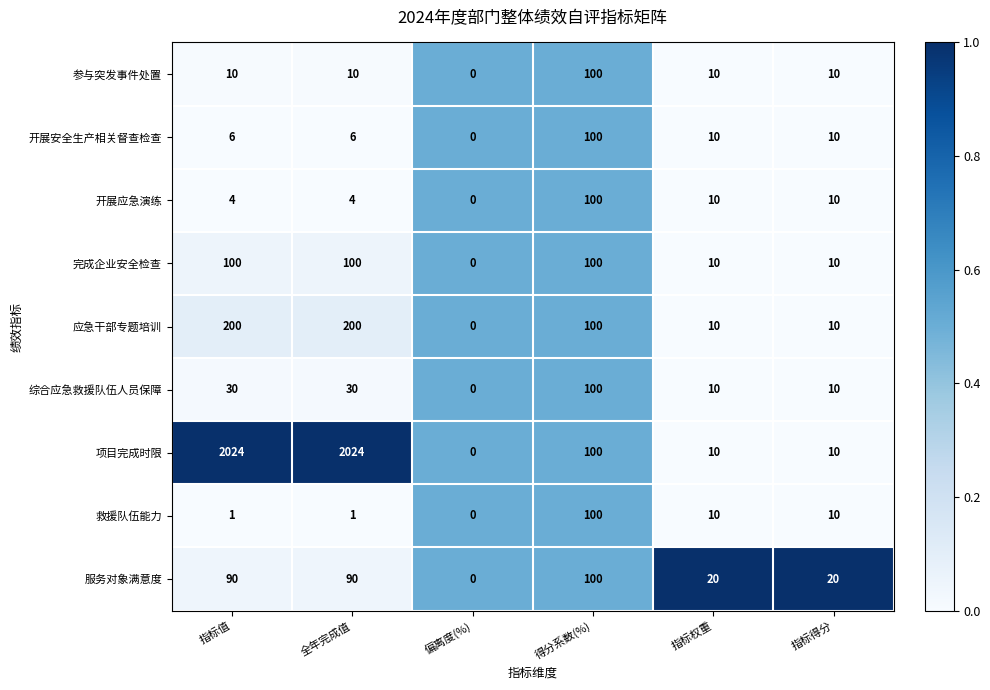

At which label is 项目完成时限 closest to 1012?

得分系数(%)